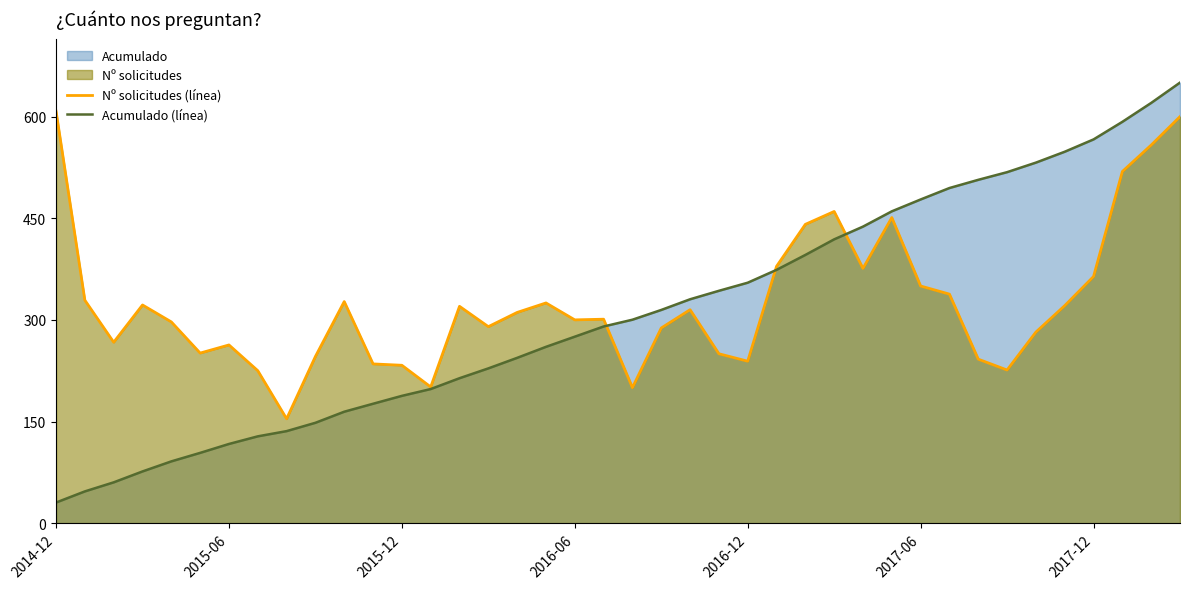

At how many categories does at least one series exceed 281?

31